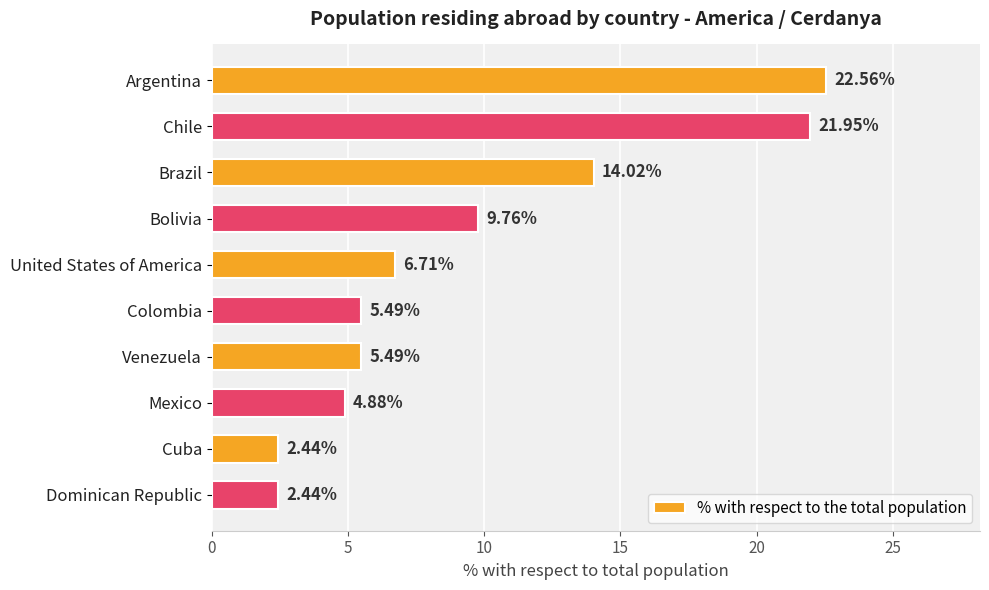

What is the average value?

9.6